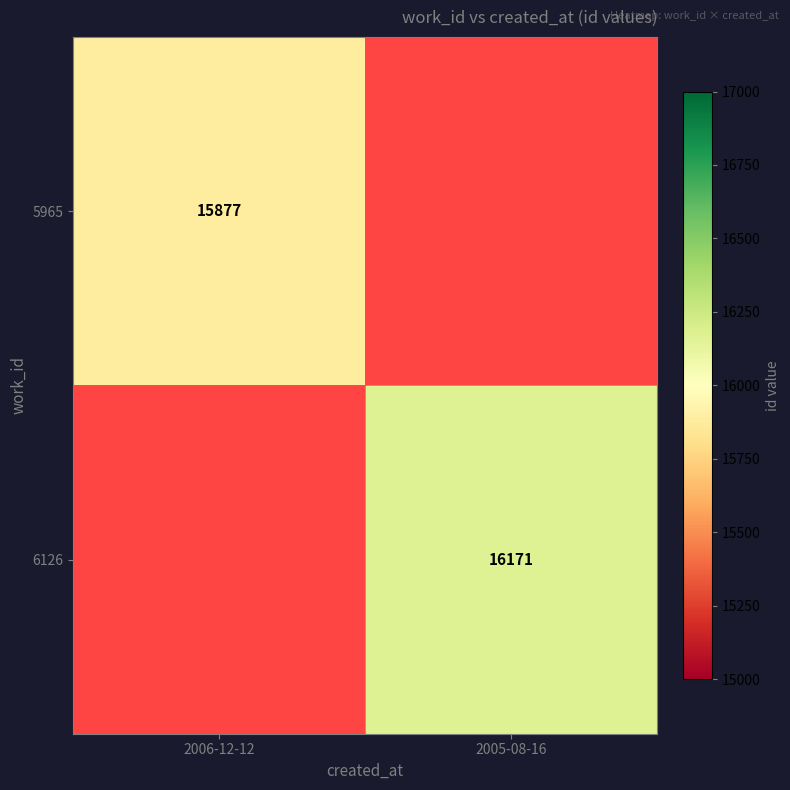

Is the value of 5965 at 2006-12-12 greater than the value of 6126 at 2005-08-16?

No